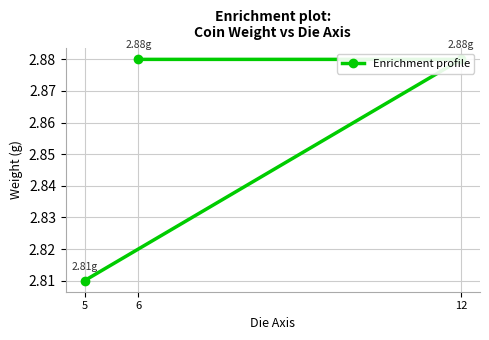

Count the number of categories in the chart.

3